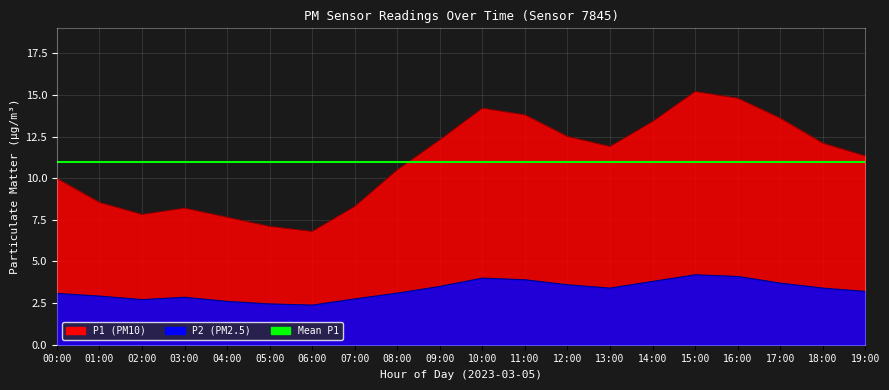

Where is P2 nearest to the value 3?

00:00